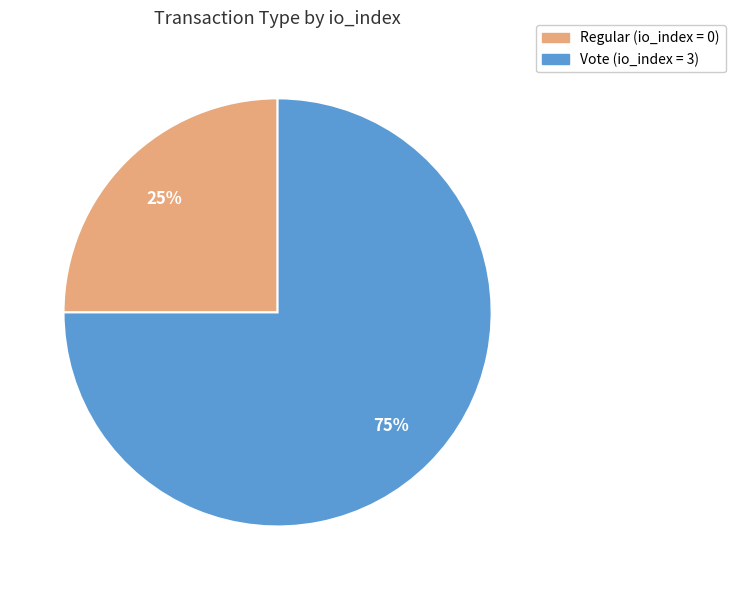

What is the largest slice in the pie chart?

Vote (io_index = 3)